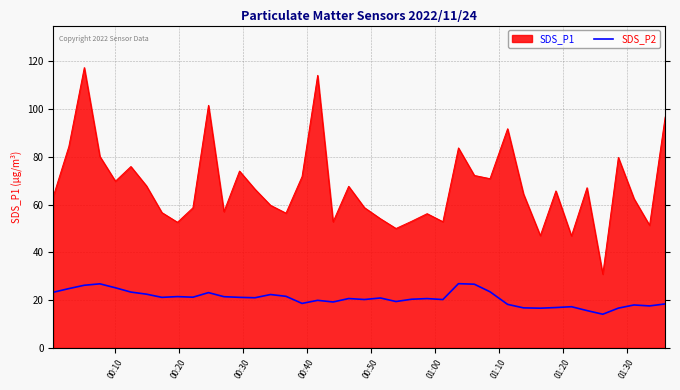

What is the smallest value displayed?

14.1